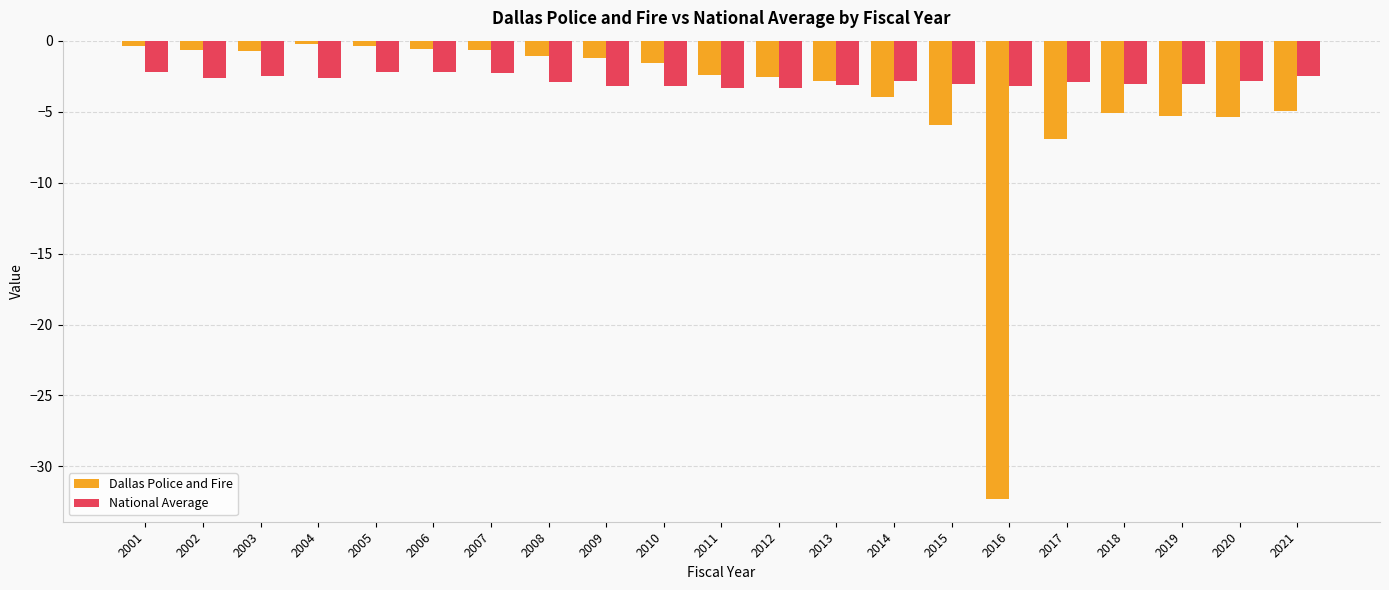

What are all the series names shown in the legend?

Dallas Police and Fire, National Average